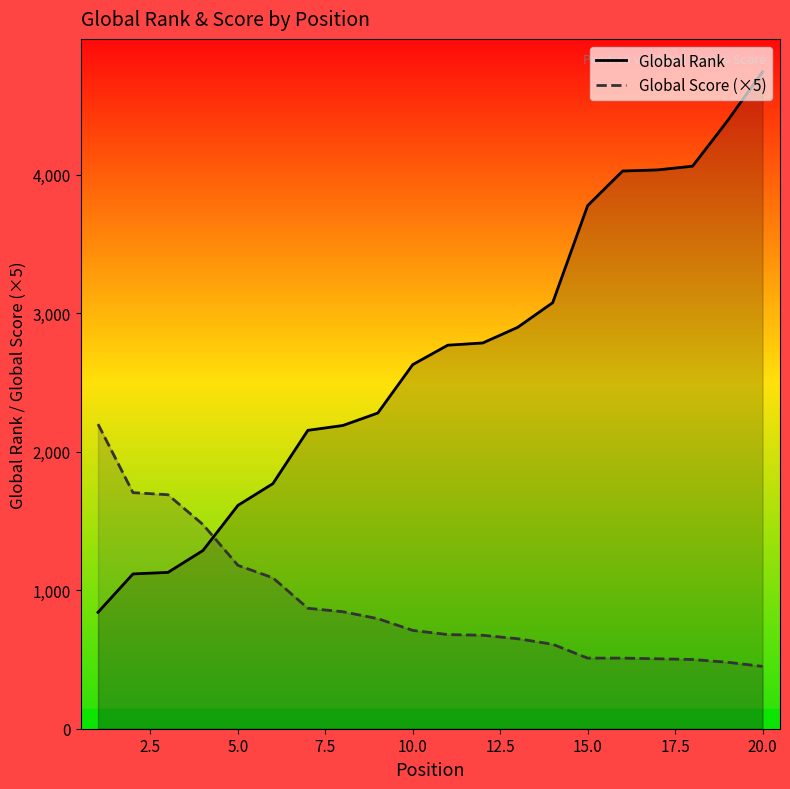

What is the difference between the maximum and minimum values in the Global Score (×5) series?

1750